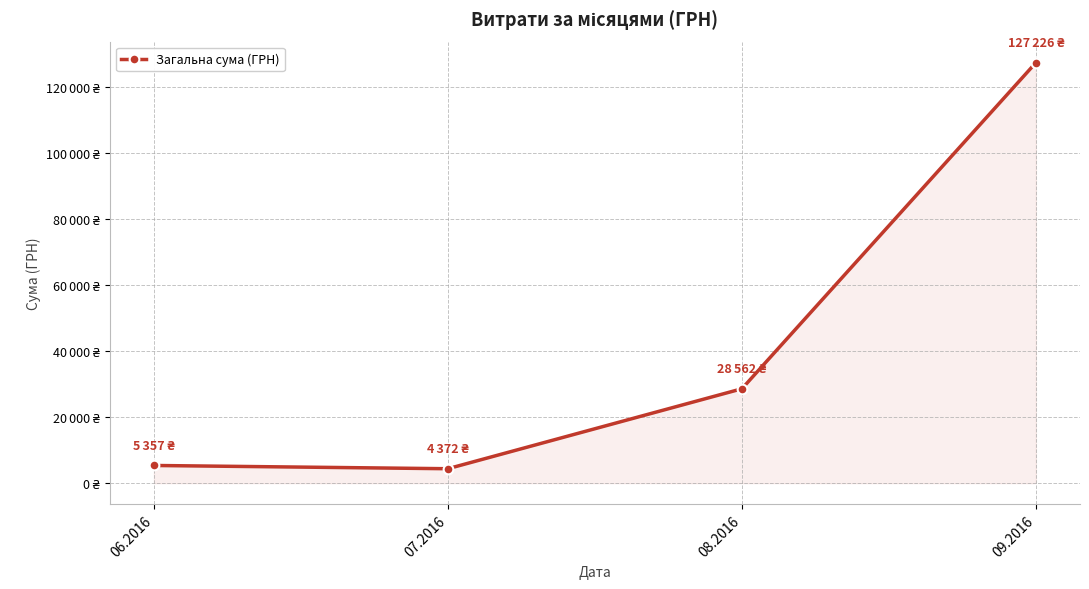

True or false: the data has more than 2 interior local peaks.

False